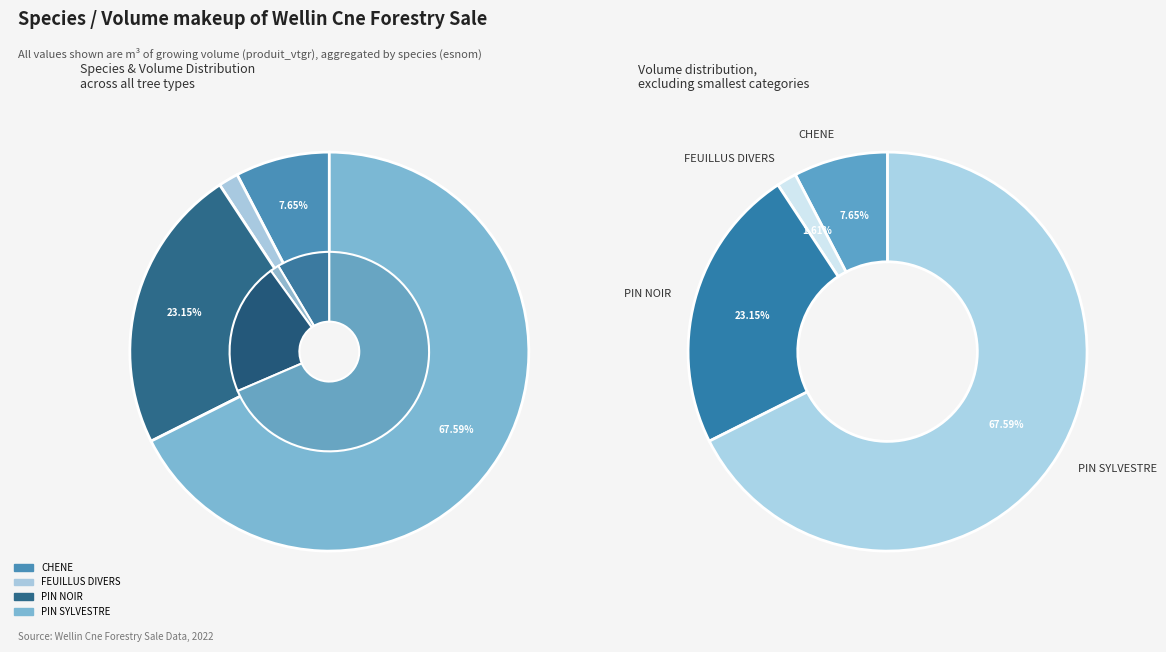

Approximately how many times larger is the value at PIN SYLVESTRE compared to FEUILLUS DIVERS?

41.9